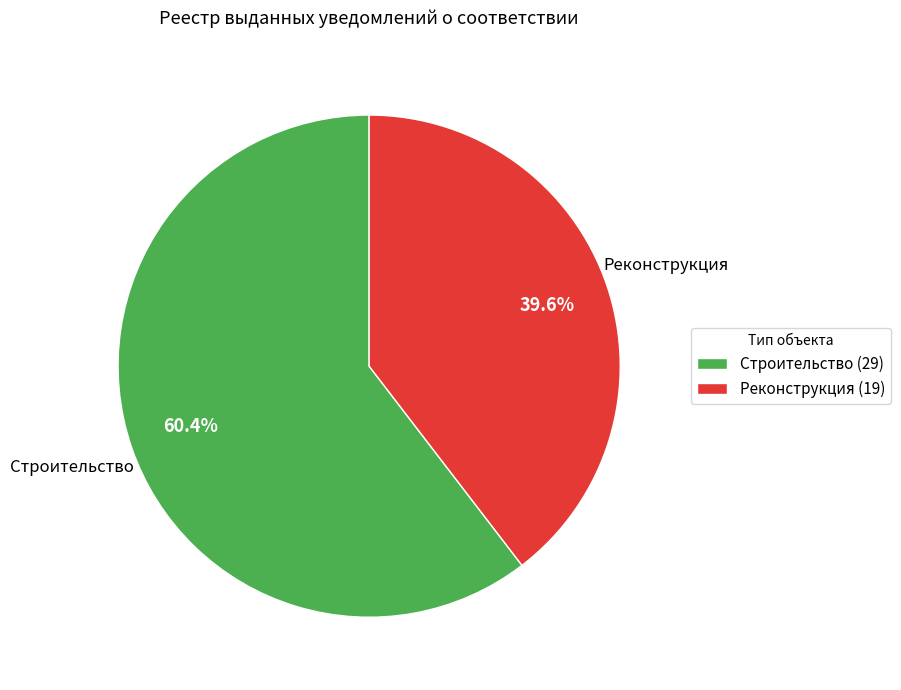

Which category has the smallest portion of the pie?

Реконструкция